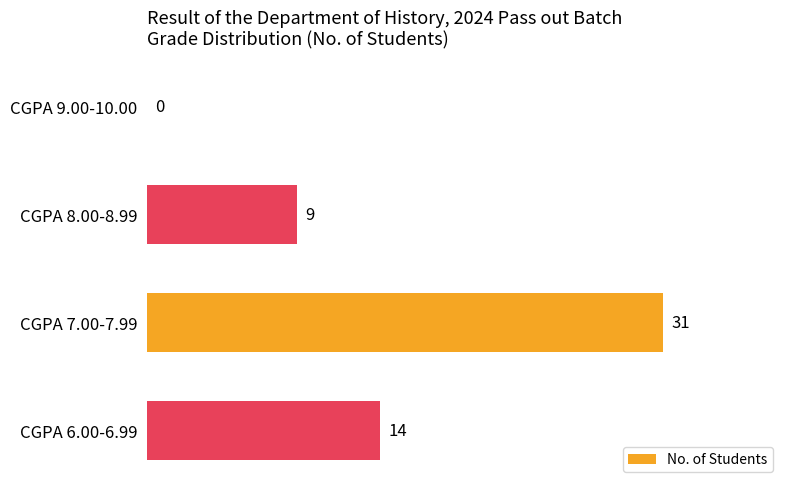

At which label is the value closest to 15?

CGPA 6.00-6.99